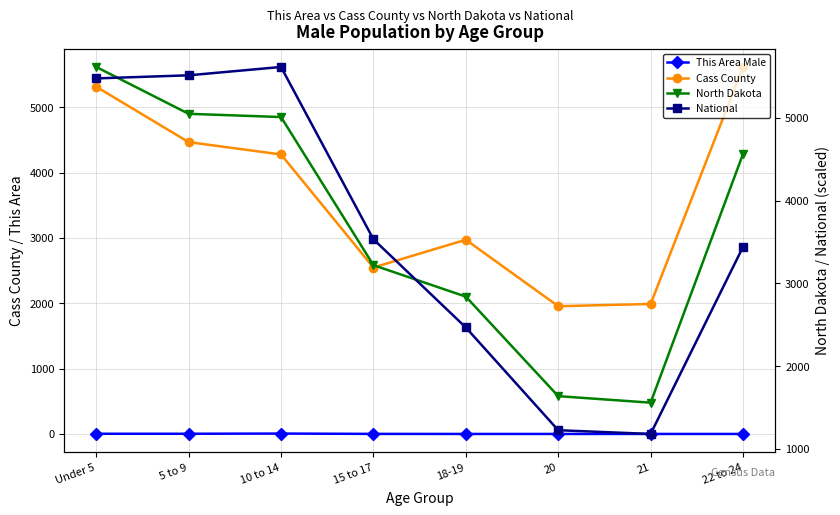

The Cass County series shows 6277.1 at 10 to 14. True or false?

False